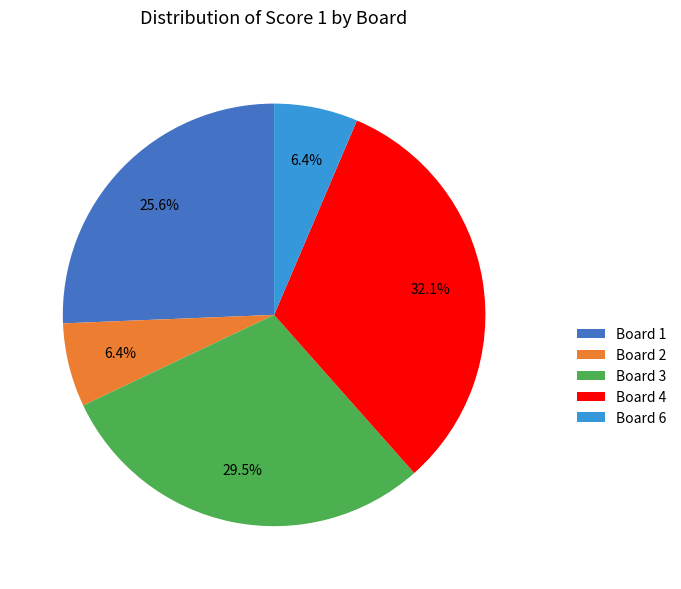

How many segments does this pie chart have?

5